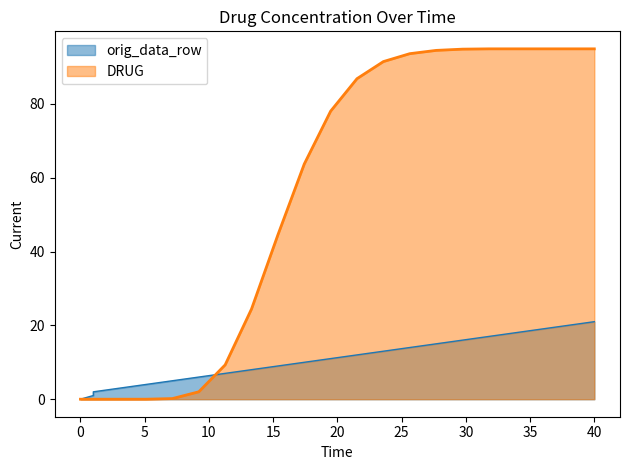

What is the difference between the maximum and minimum values in the orig_data_row series?

21.0